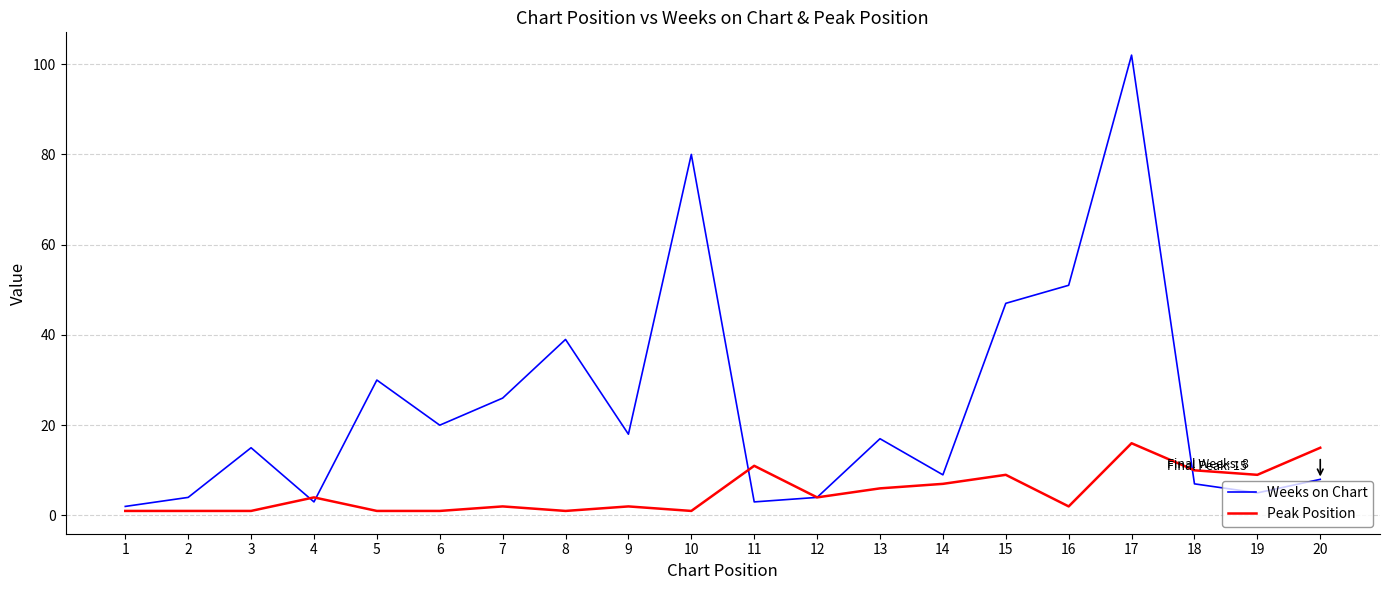

After their last crossing, which series has the higher values: Weeks on Chart or Peak Position?

Peak Position